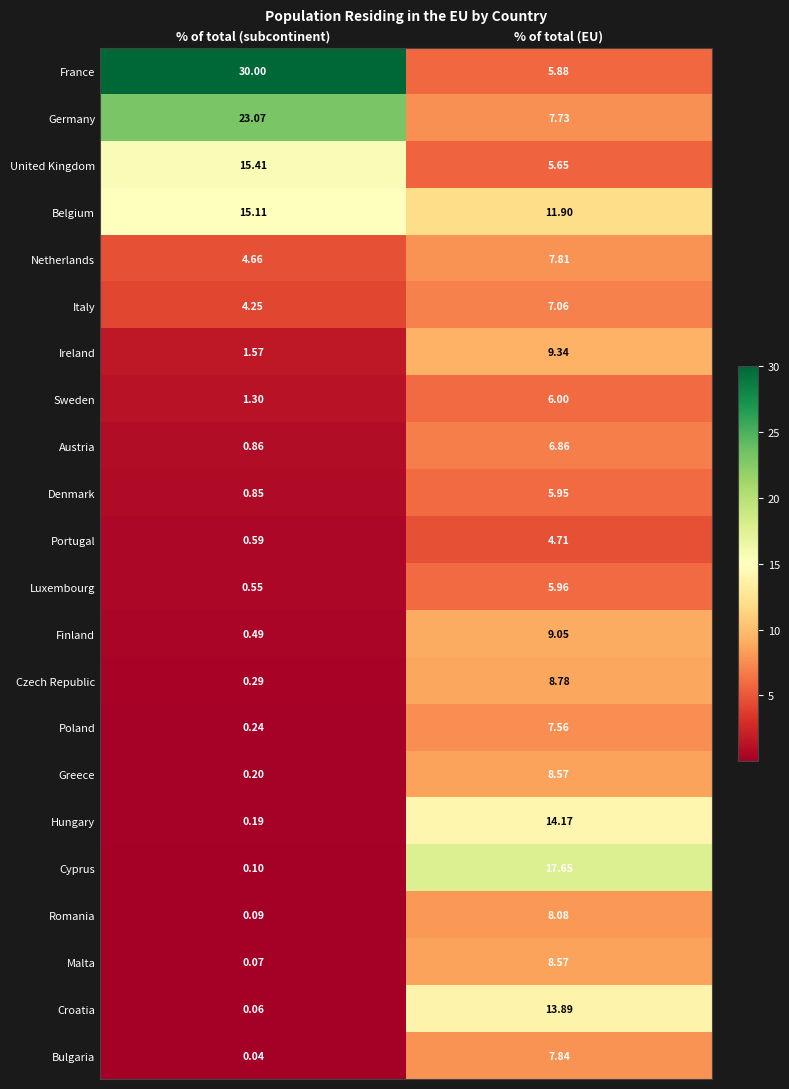

How many data points in Hungary are less than 14?

1